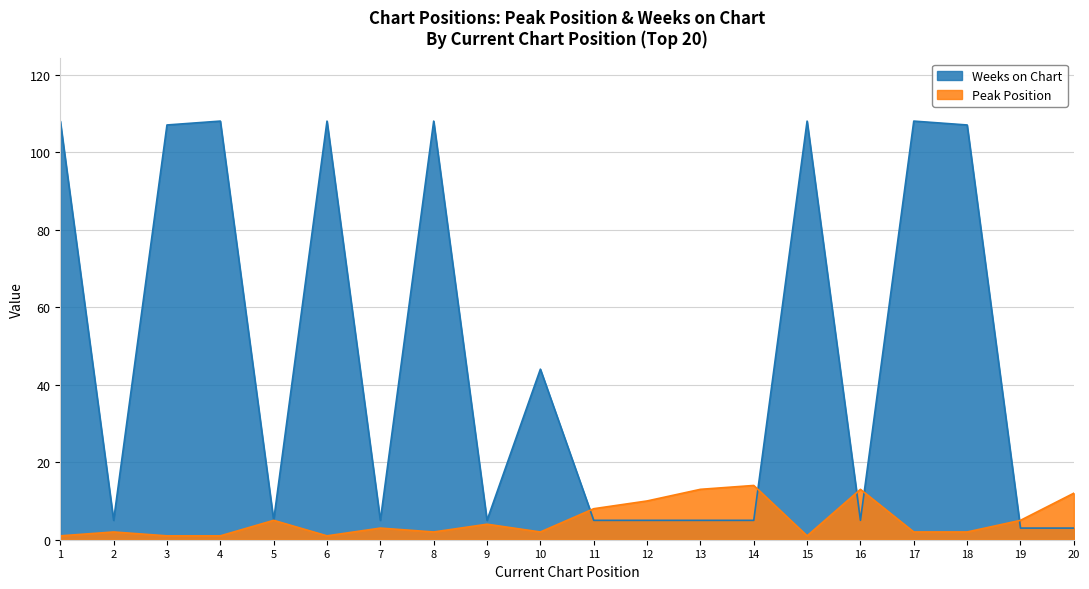

Which series has the widest spread of values?

Weeks on Chart